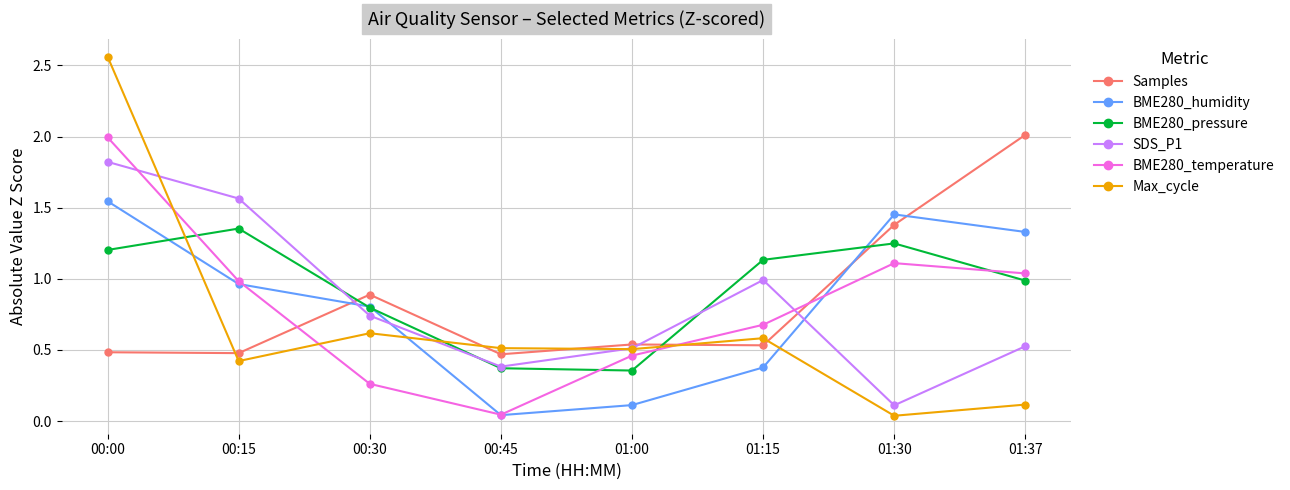

At which label does Max_cycle reach its peak?

00:00